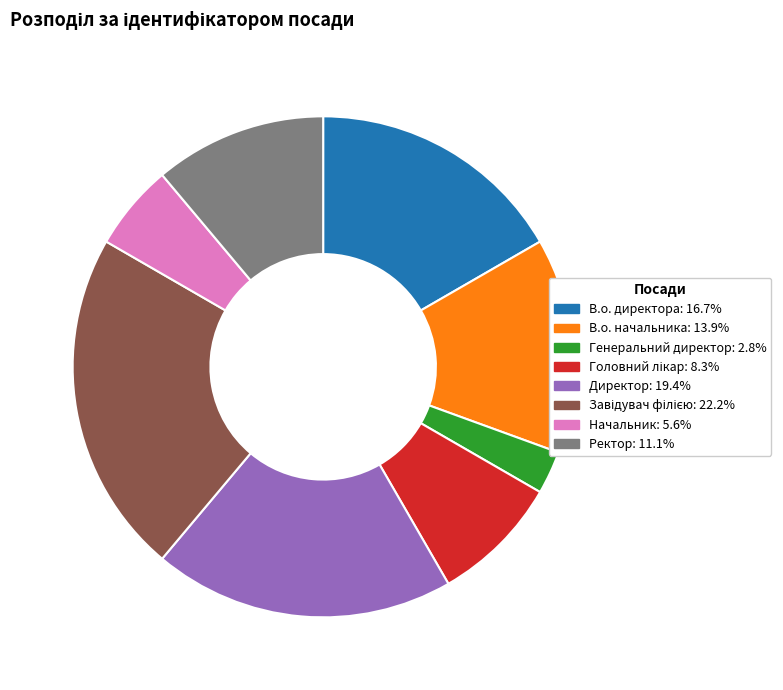

Count the number of slices in the pie.

8